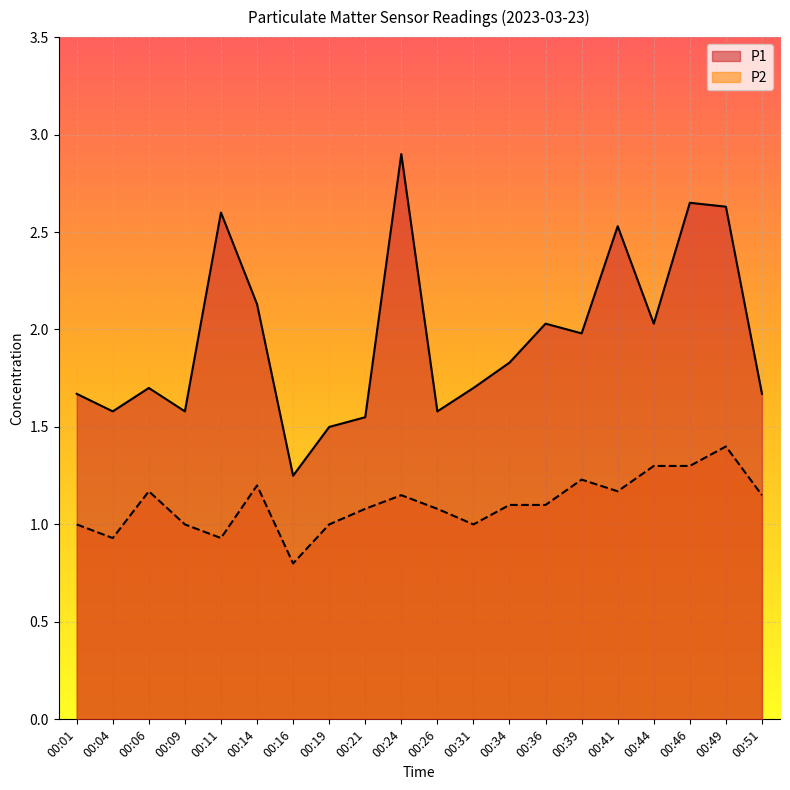

True or false: P2 and P1 cross at least once.

False